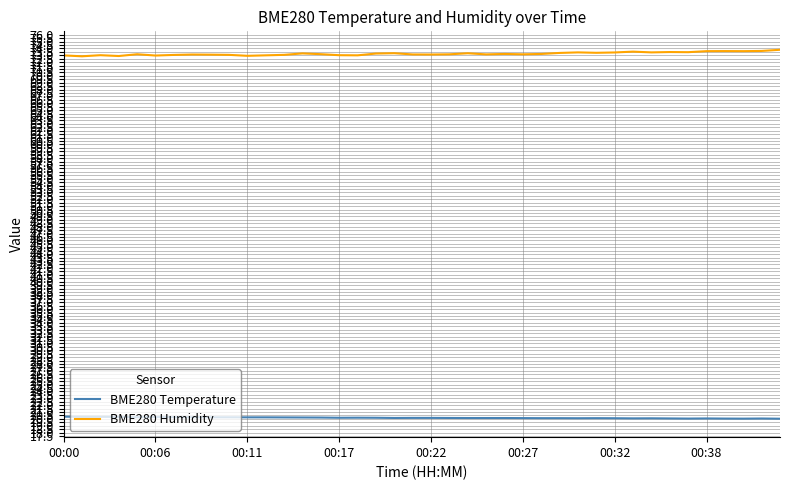

List the series in order of their peak value, highest first.

BME280 Humidity, BME280 Temperature